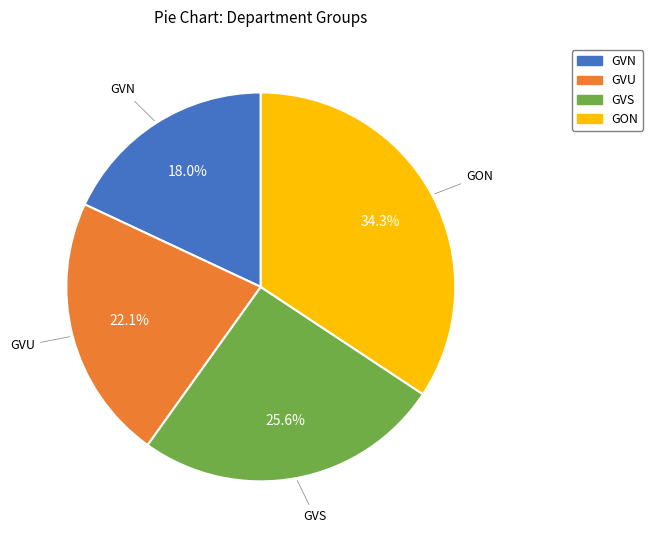

Which has a higher value, GVN or GON?

GON